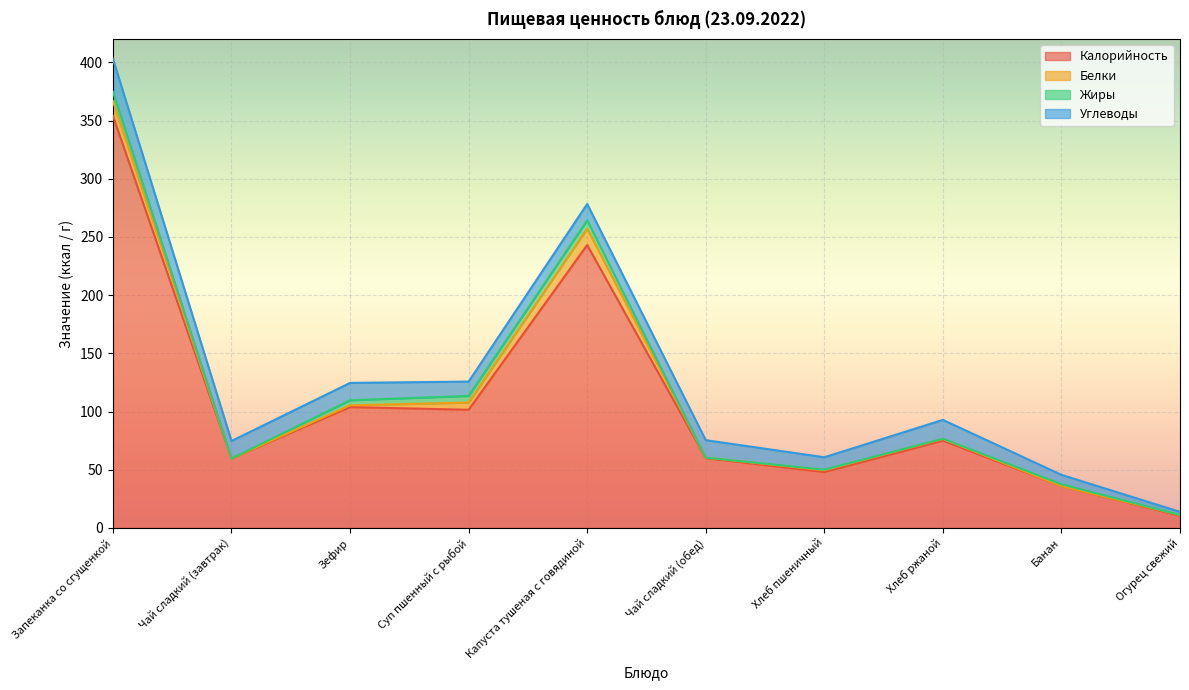

What position from the right is Чай сладкий (завтрак)?

9